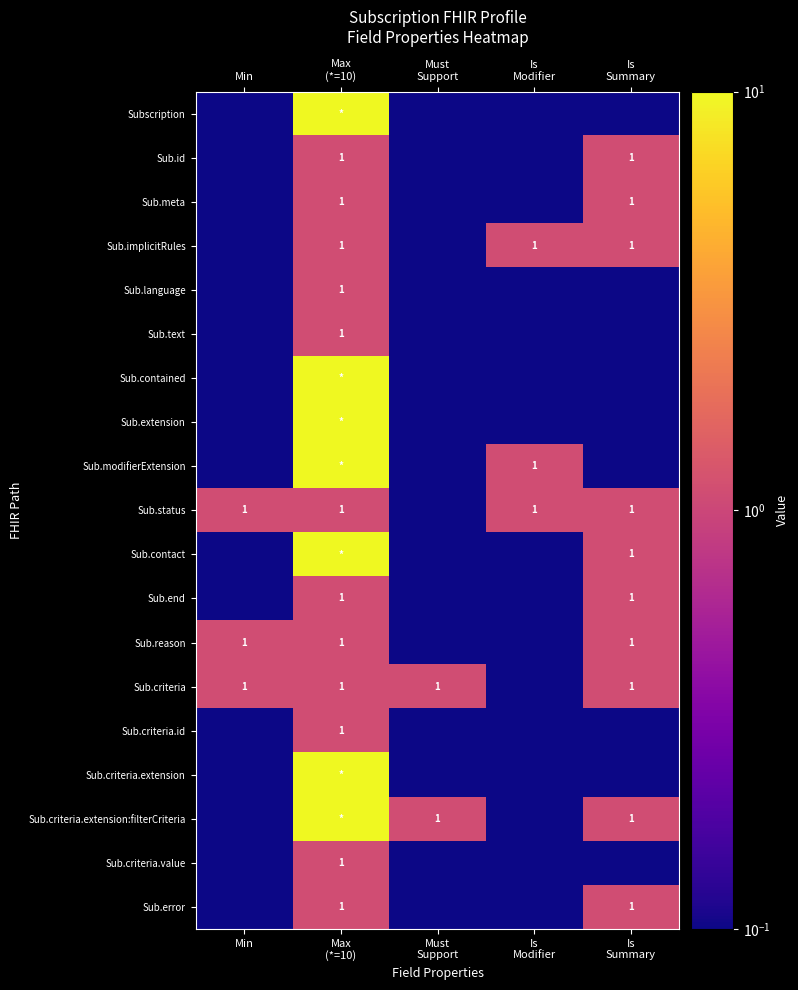

The value of Sub.status at Min is 1.0. True or false?

True